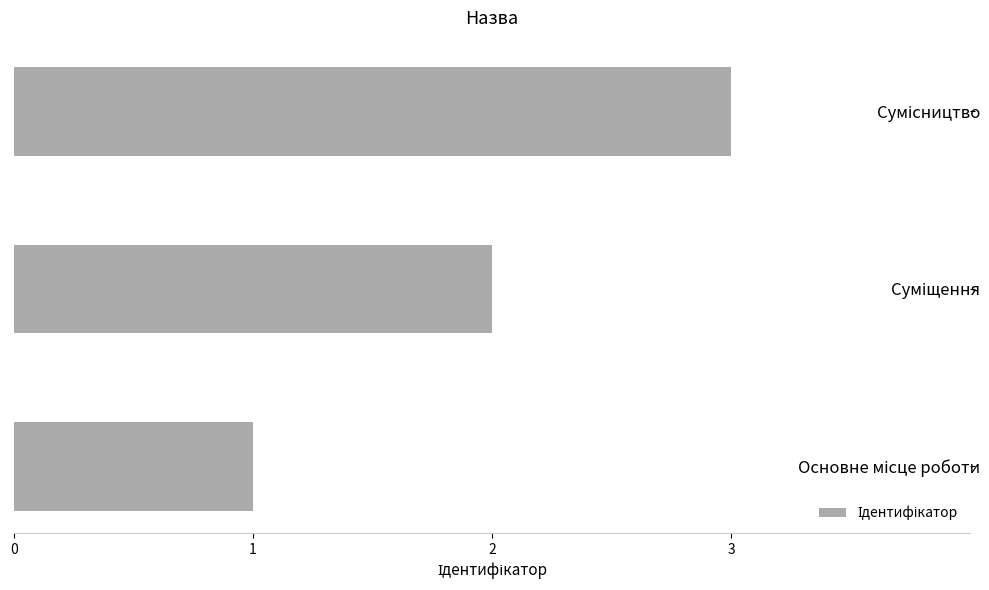

Are the bars grouped side by side (vs. stacked)?

No